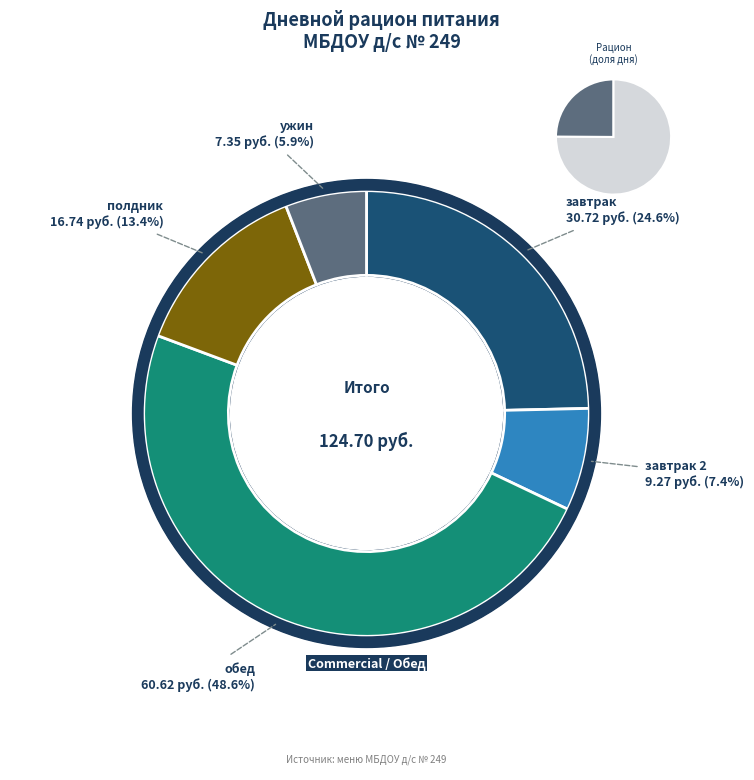

How many slices are in this pie chart?

5